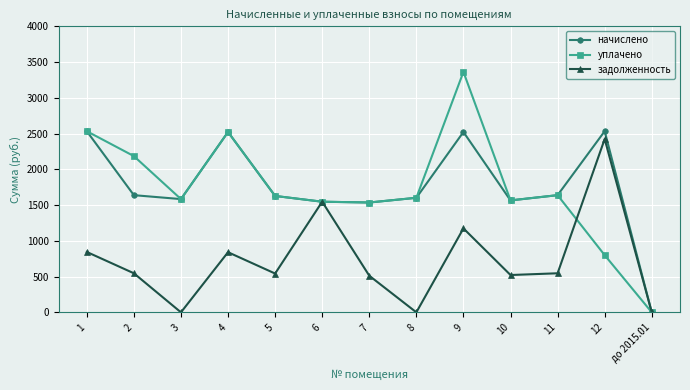

How many values in the уплачено series exceed 1602?

7